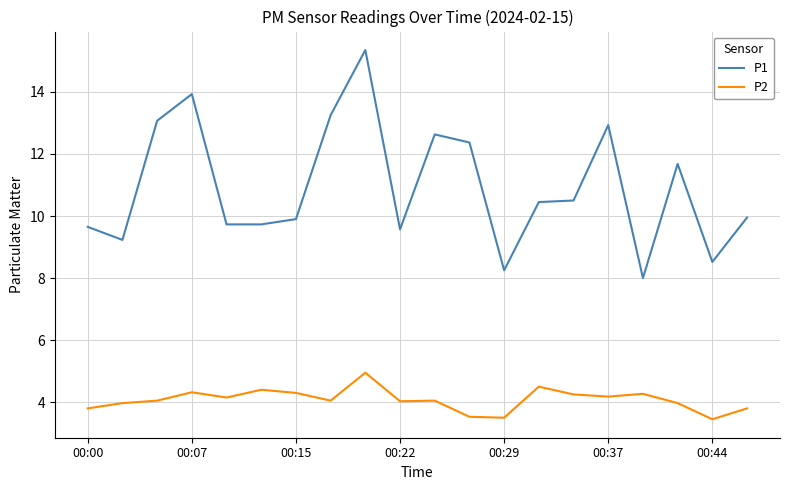

In P2, how many points are higher than both neighbors (excluding endpoints)?

6